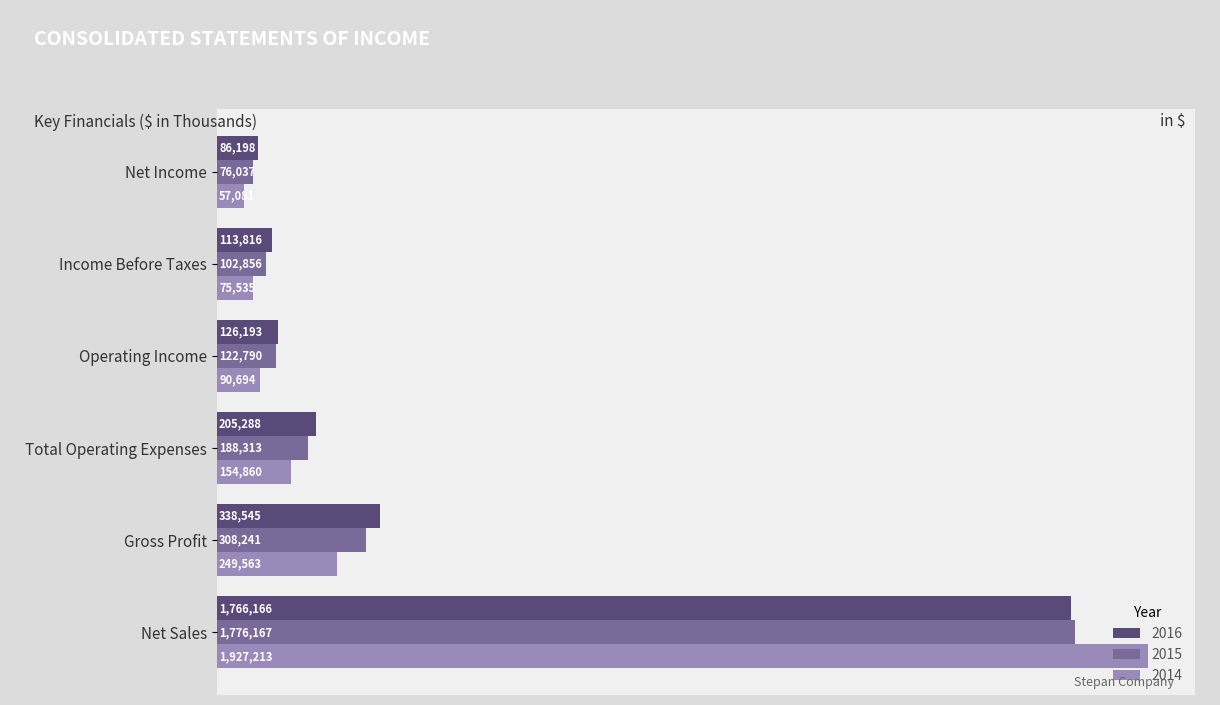

What value does the 2015 series have at Total Operating Expenses, to the nearest 50?

188300